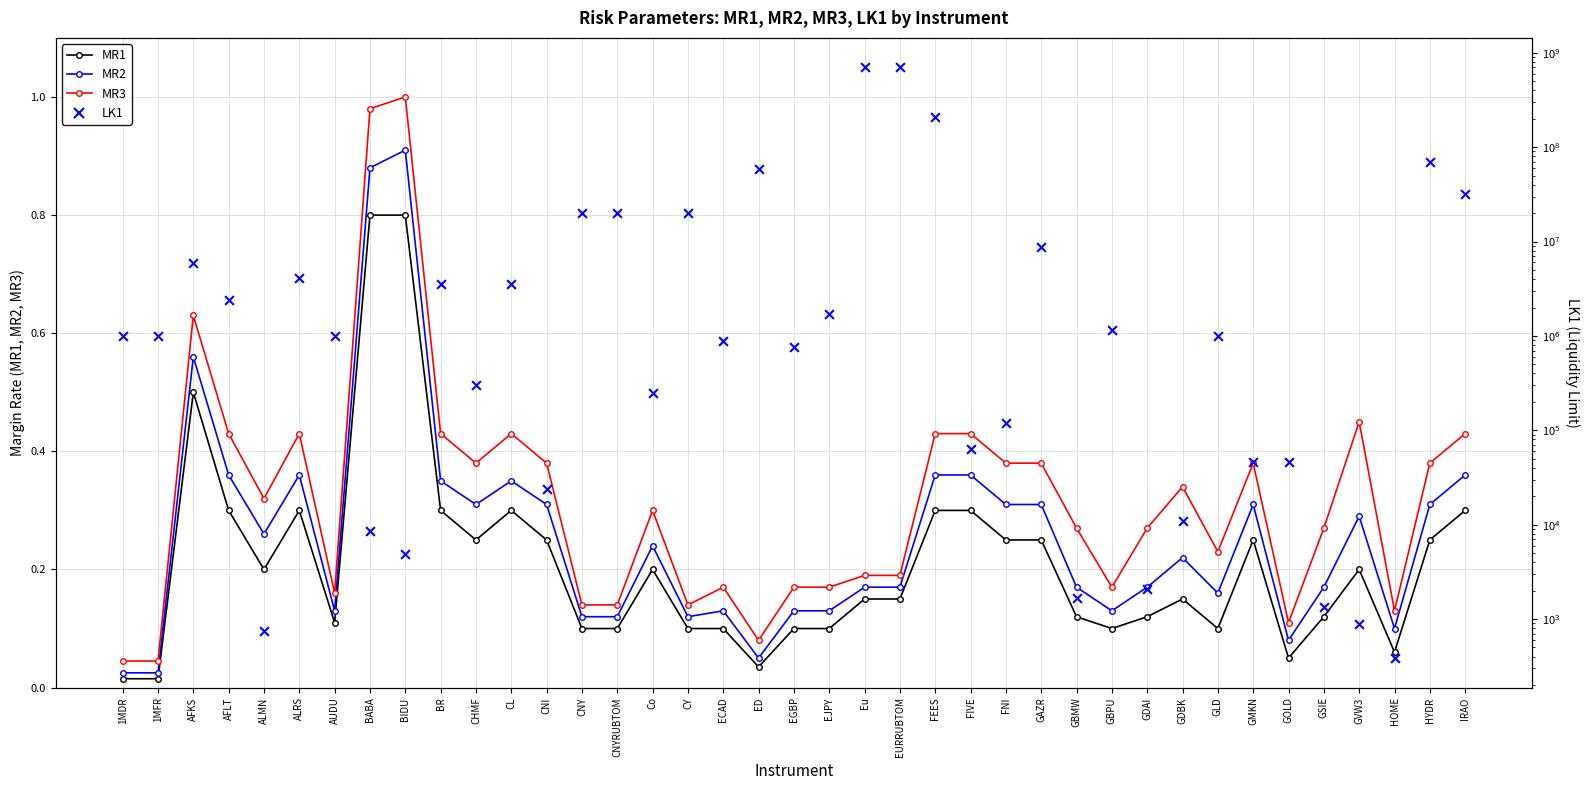

What are all the series names shown in the legend?

MR1, MR2, MR3, LK1